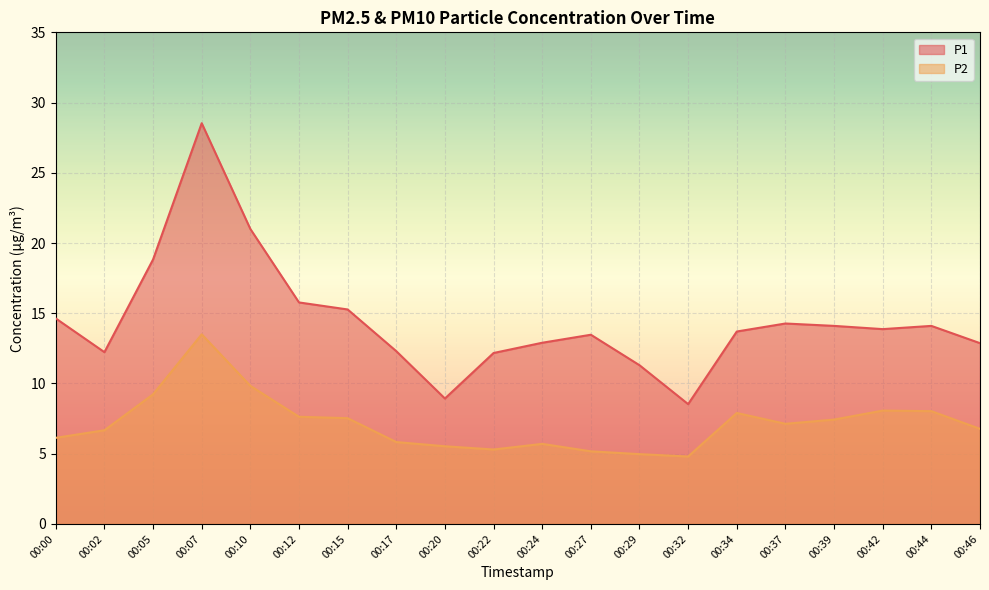

What is the value of the P1 point at the 3rd from the left?

18.8